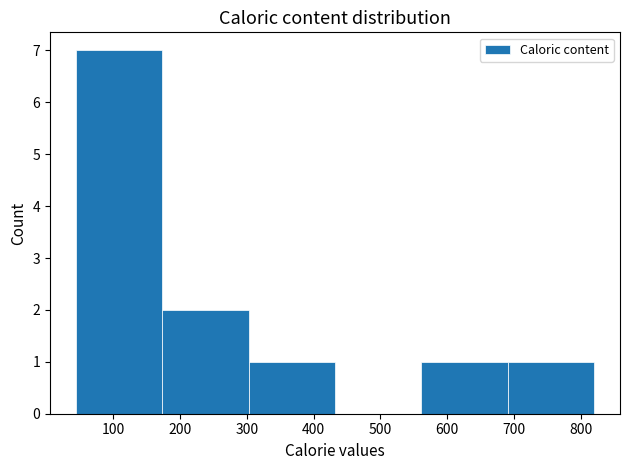

Reading left to right, transcribe this chart: for each bar, give the range it covers on the x-axis and its height. Neither the bar edges nor the heights are printed on the chart, so give them approximately, as read against the axes.

40 to 170: 7
170 to 300: 2
300 to 430: 1
430 to 560: 0
560 to 690: 1
690 to 820: 1